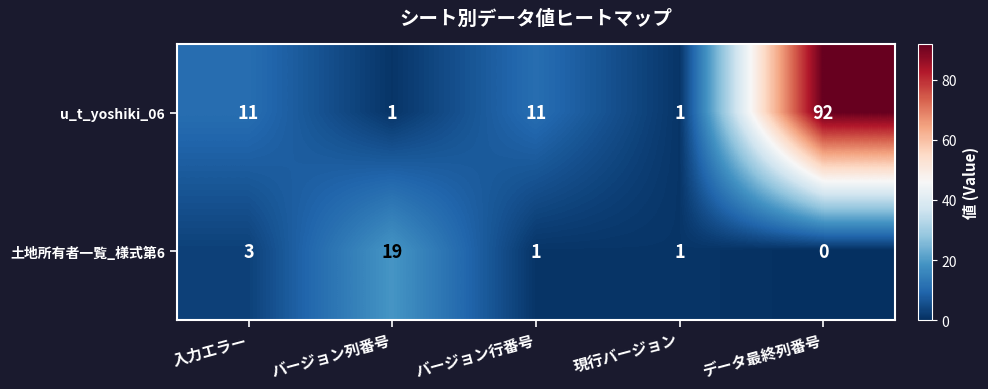

Rank the series by their average value, from highest to lowest.

u_t_yoshiki_06, 土地所有者一覧_様式第6